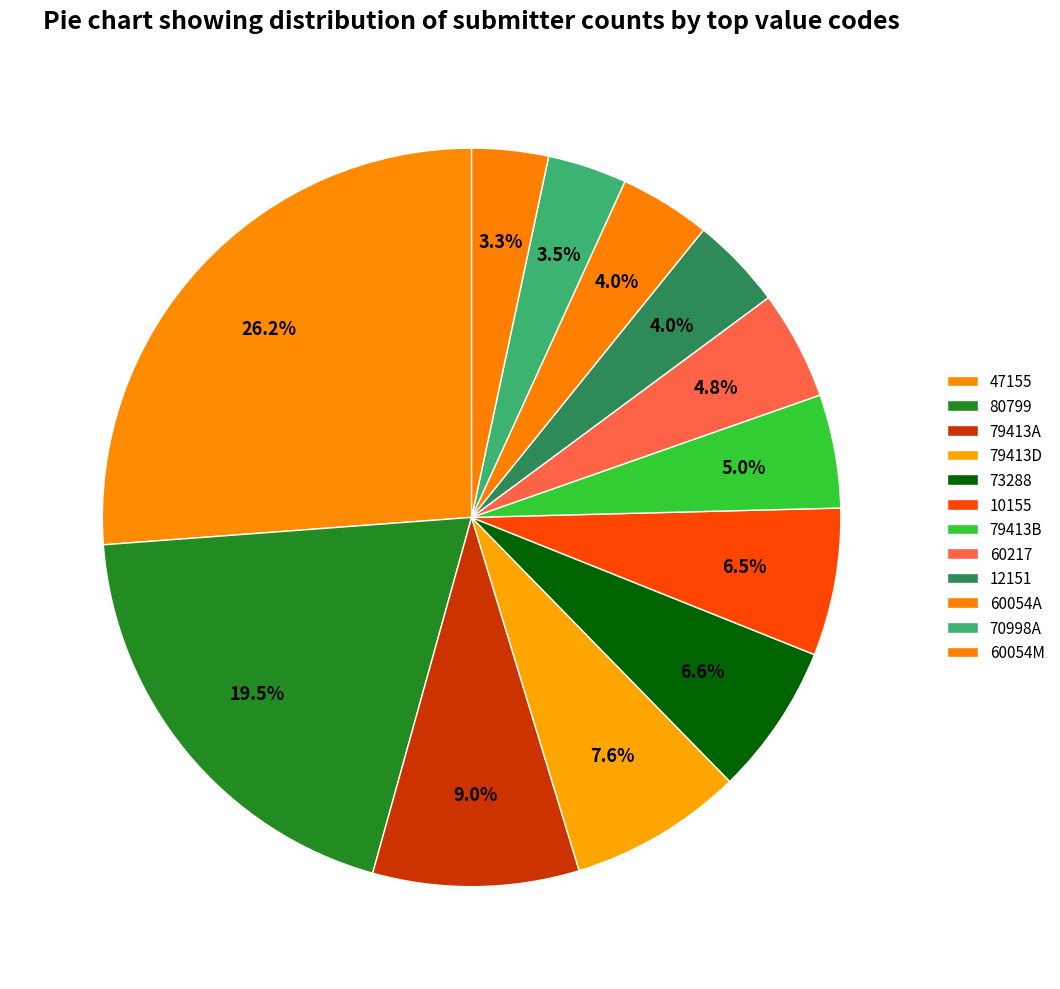

How many segments does this pie chart have?

12